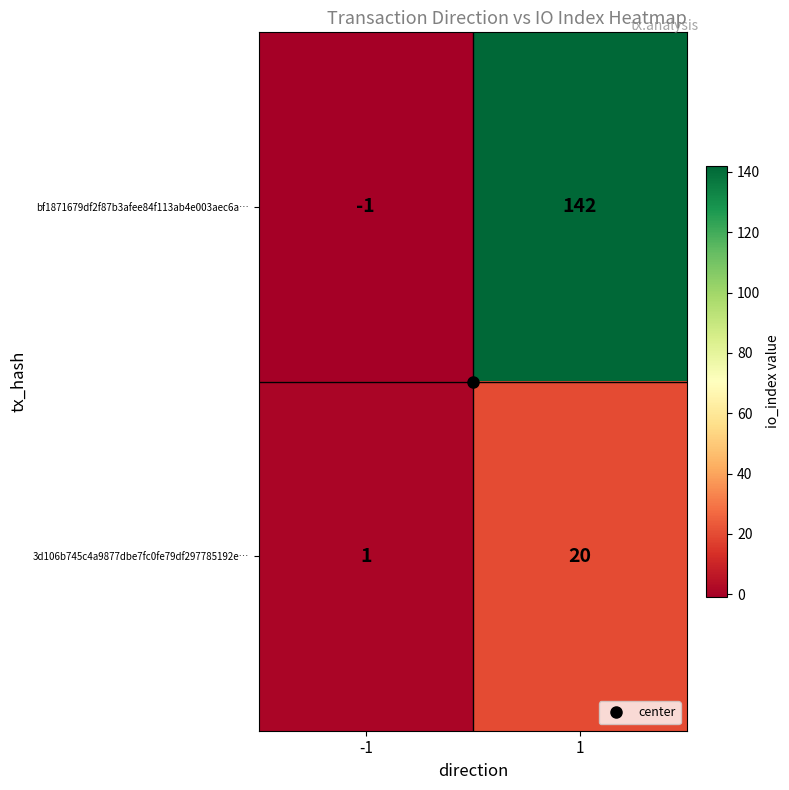

At -1, list the series in order from largest to smallest.

3d106b745c4a9877dbe7fc0fe79df297785192e…, bf1871679df2f87b3afee84f113ab4e003aec6a…